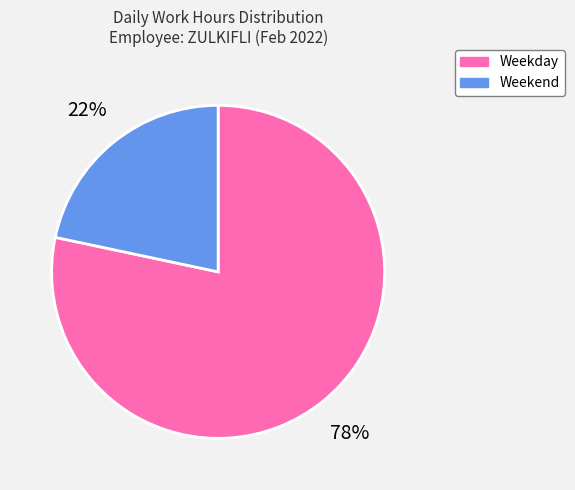

To the nearest percent, what is the average slice percentage?

50%